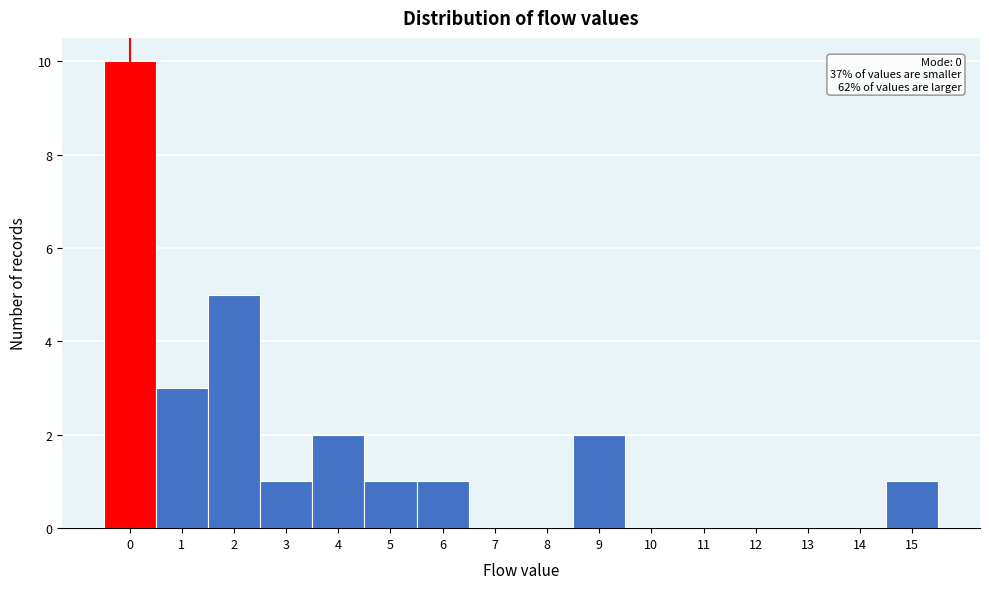

Over which range of the x-axis is the bar tallest?

-0.5 to 0.5